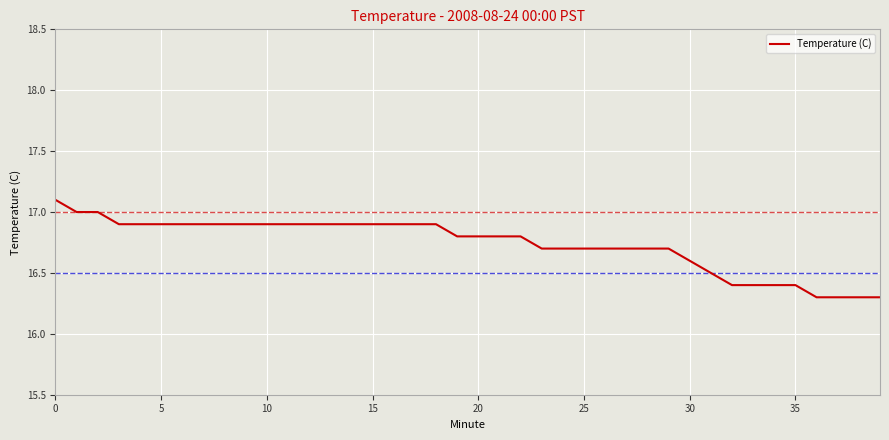

What is the maximum value shown in the chart?

17.1